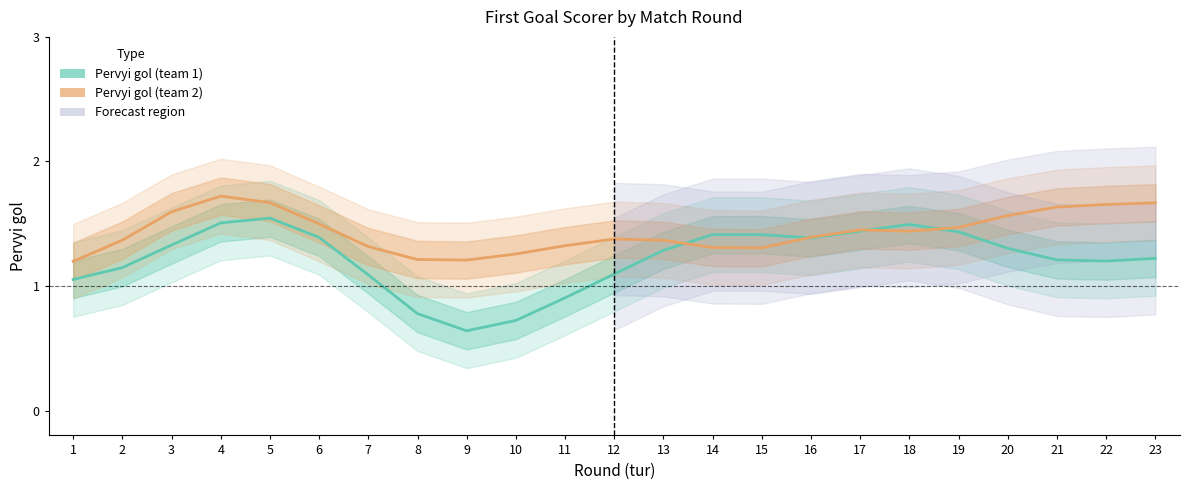

How many interior local valleys does the Pervyi gol (team 2) series have?

3